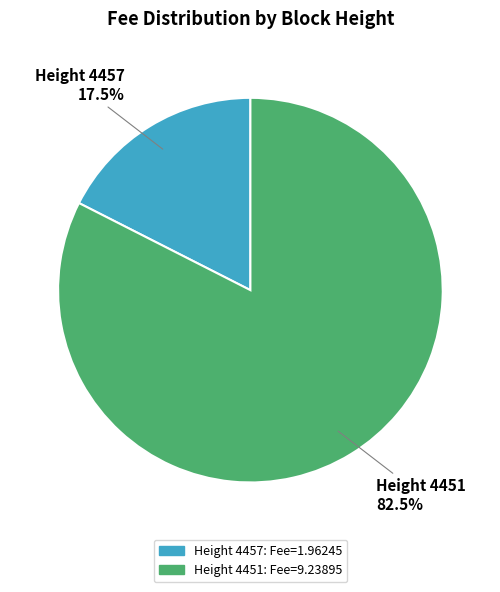

Is there a majority slice in this chart?

Yes